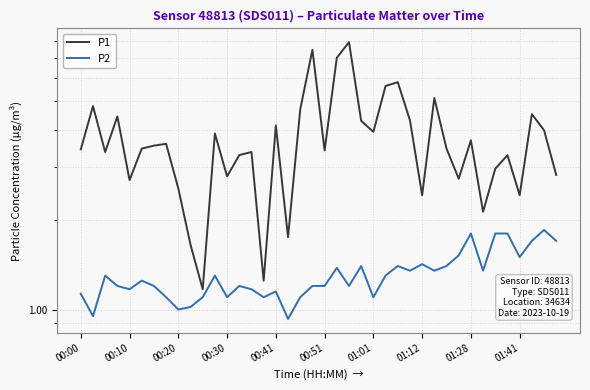

What is the average value of the P2 series?

1.3